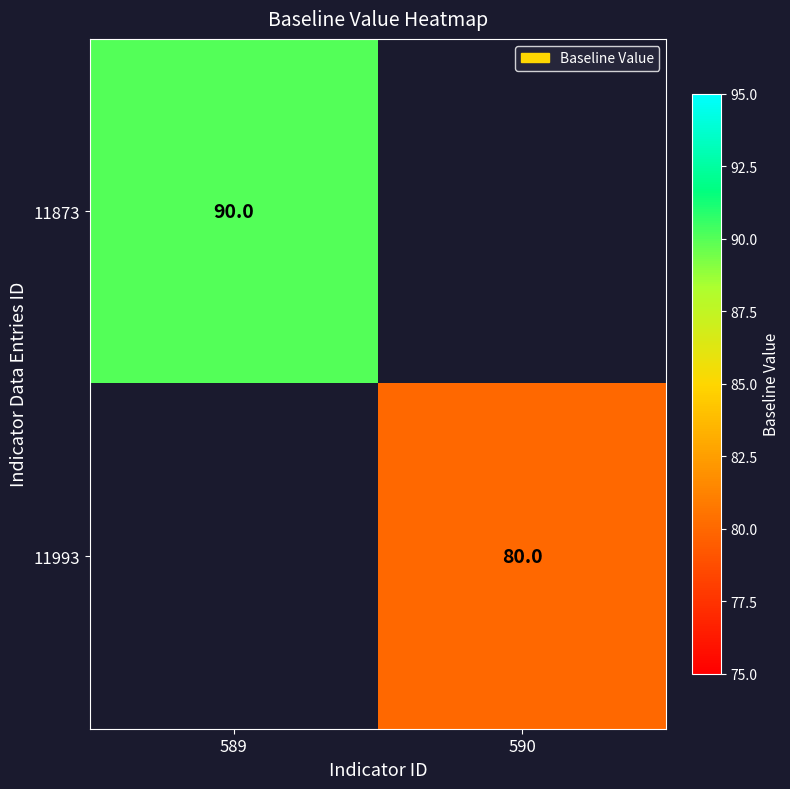

Which label corresponds to the largest value in the chart?

589